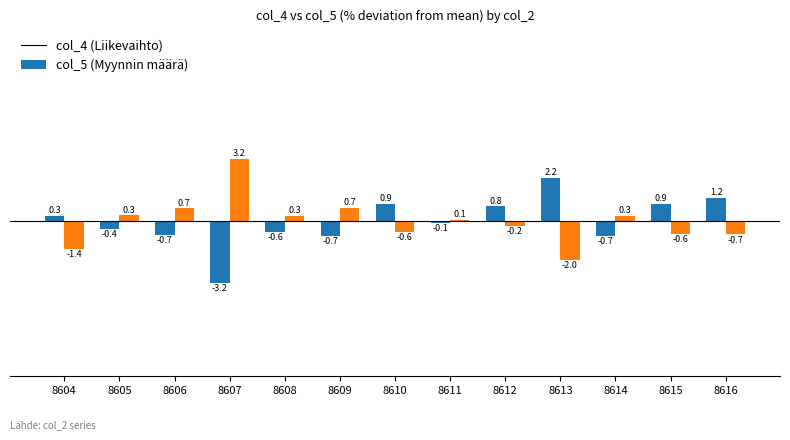

How many data points does each series have?

13